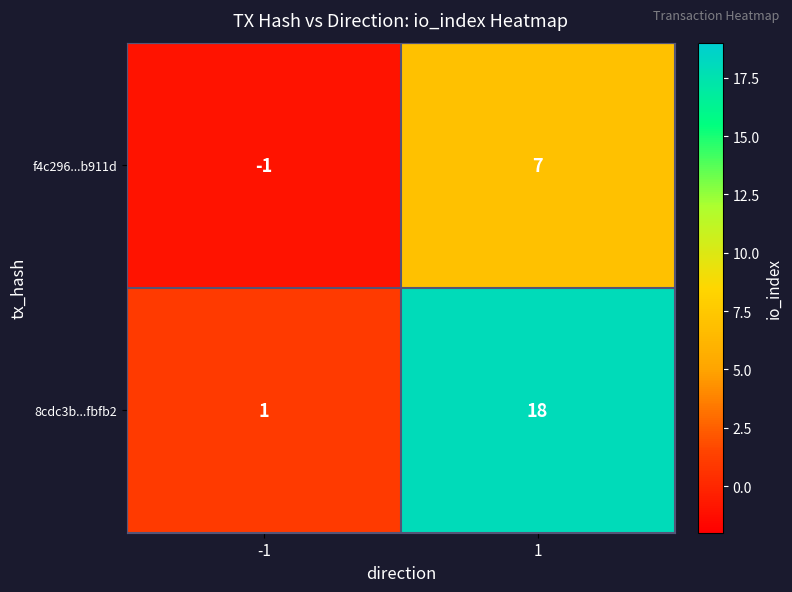

What is the sum of all f4c296...b911d values?

6